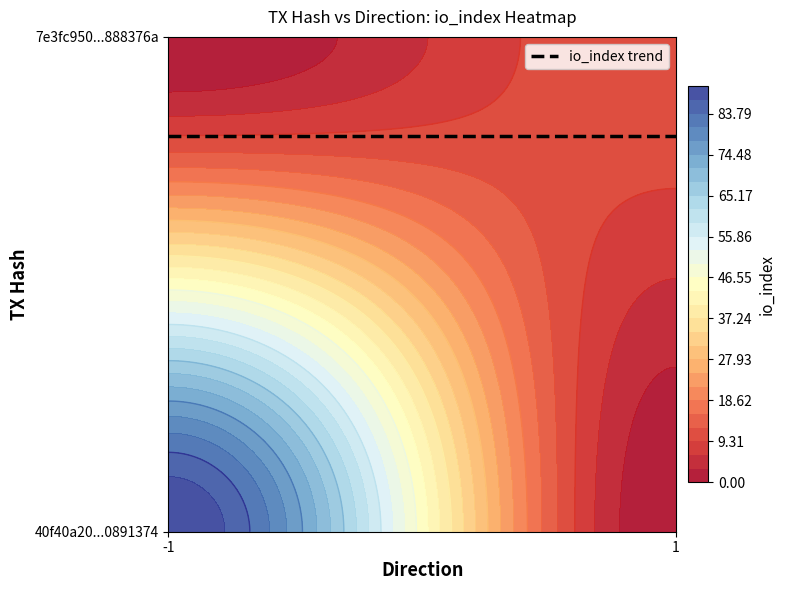

Is the value of 40f40a20a21b0bfa1843eb2c018f1fff0891374 at io_index greater than the value of 7e3fc950b58ac332b461b4084db36f0a888376a at direction?

Yes